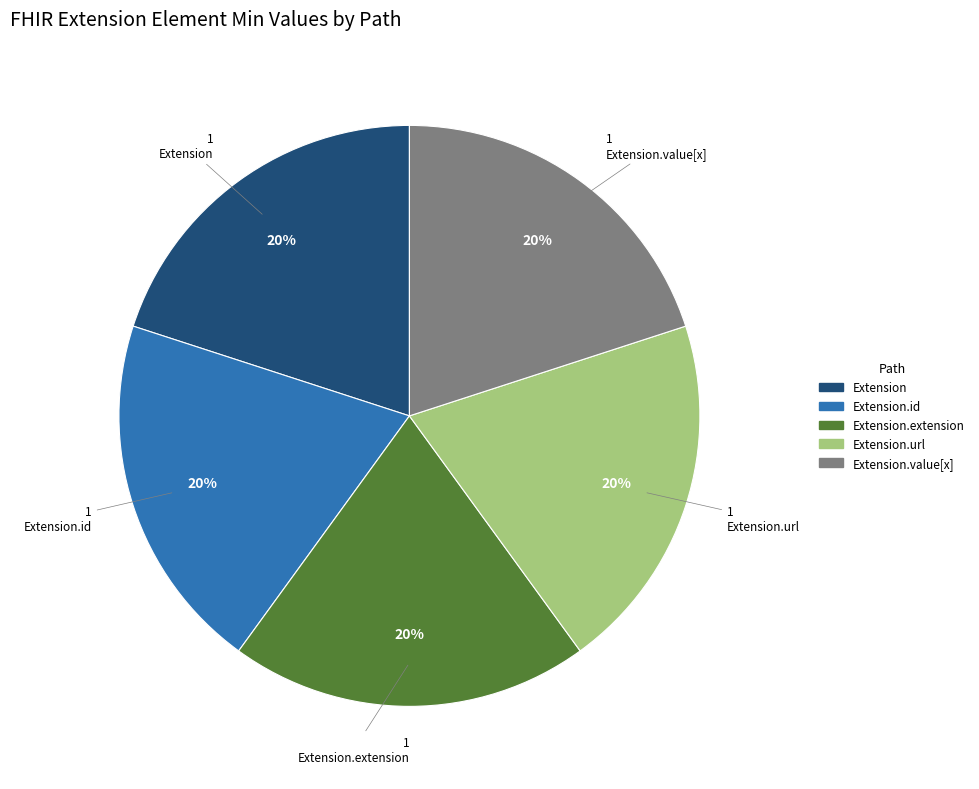

To the nearest percent, what is the average slice percentage?

20%